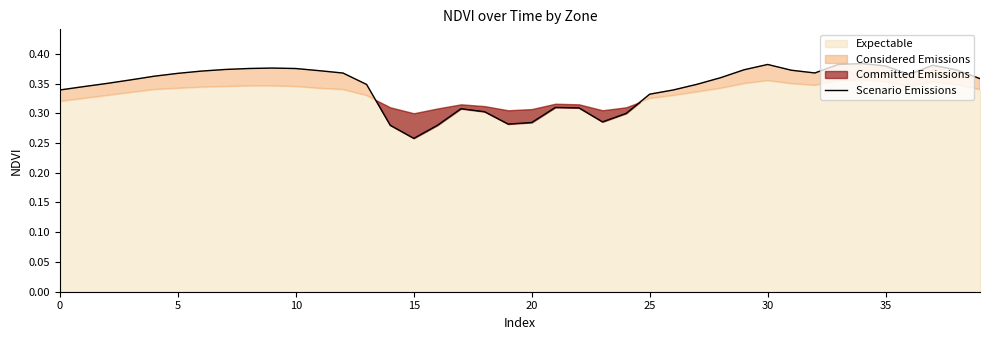

Which label corresponds to the largest value in the chart?

34